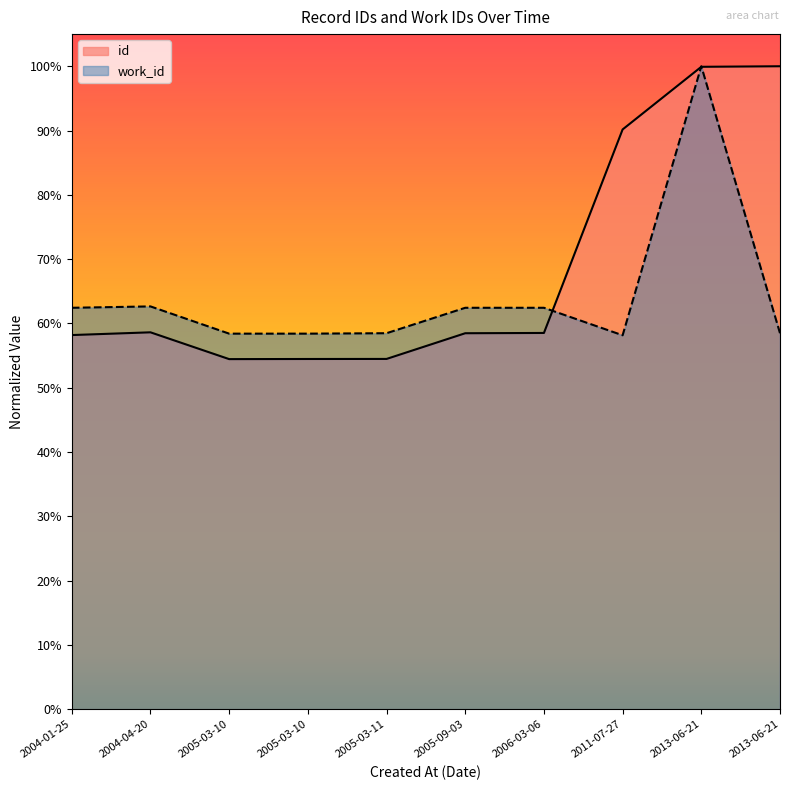

Is it true that the value at 2013-06-21 is 1.5?

False